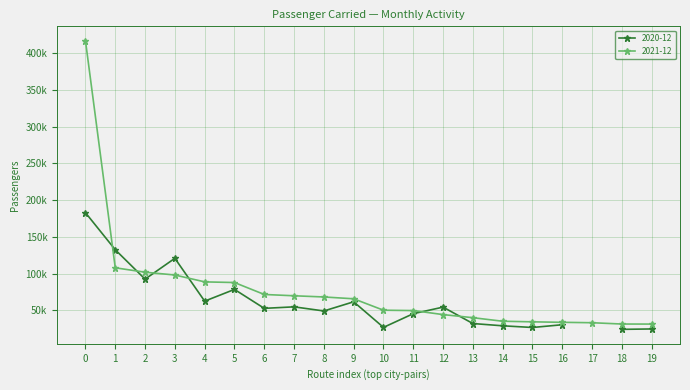

Reading left to right, list all the values displayed in this chart.

416911	108020	102024	98227	88861	87980	71731	69952	68335	65860	50320	49833	44360	40144	35308	34514	33851	33291	31514	31454